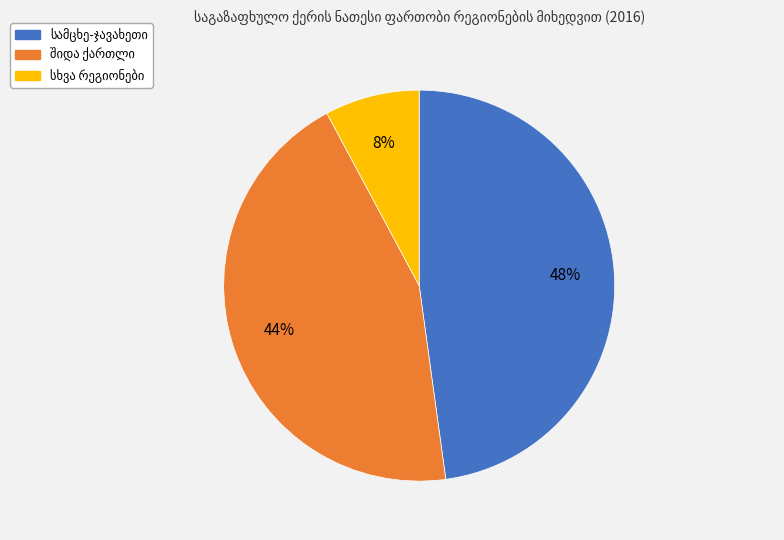

Is there any slice that represents more than half of the pie?

No